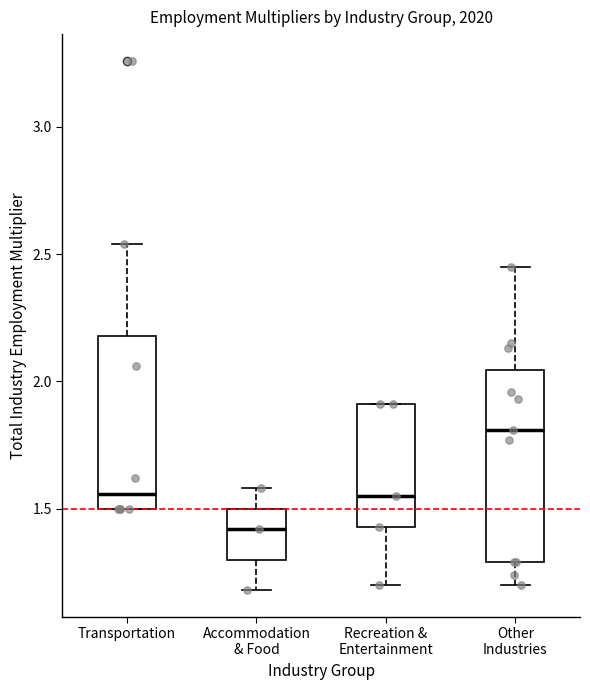

Which box's median line is the highest?

Other Industries